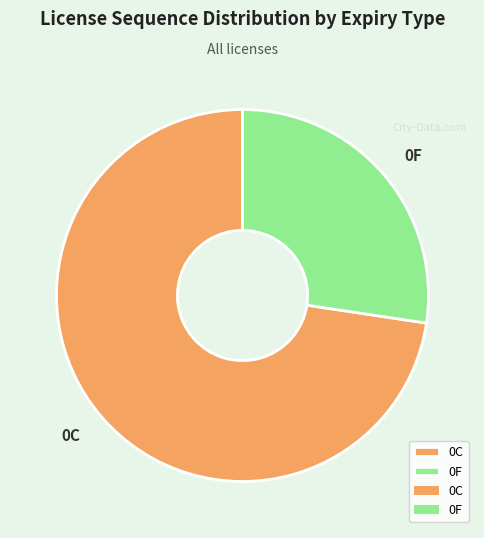

Is 0C the majority of the pie?

Yes